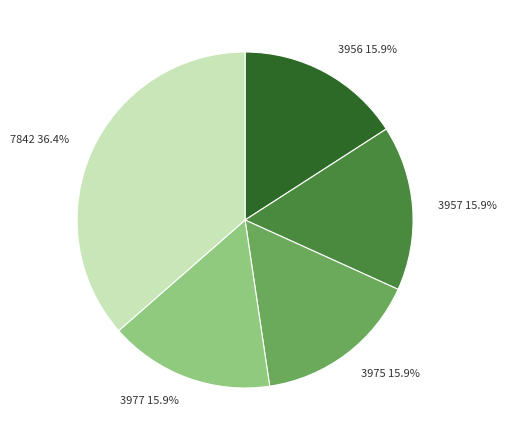

To the nearest percent, what is the combined percentage of 3957 and 7842?

52%